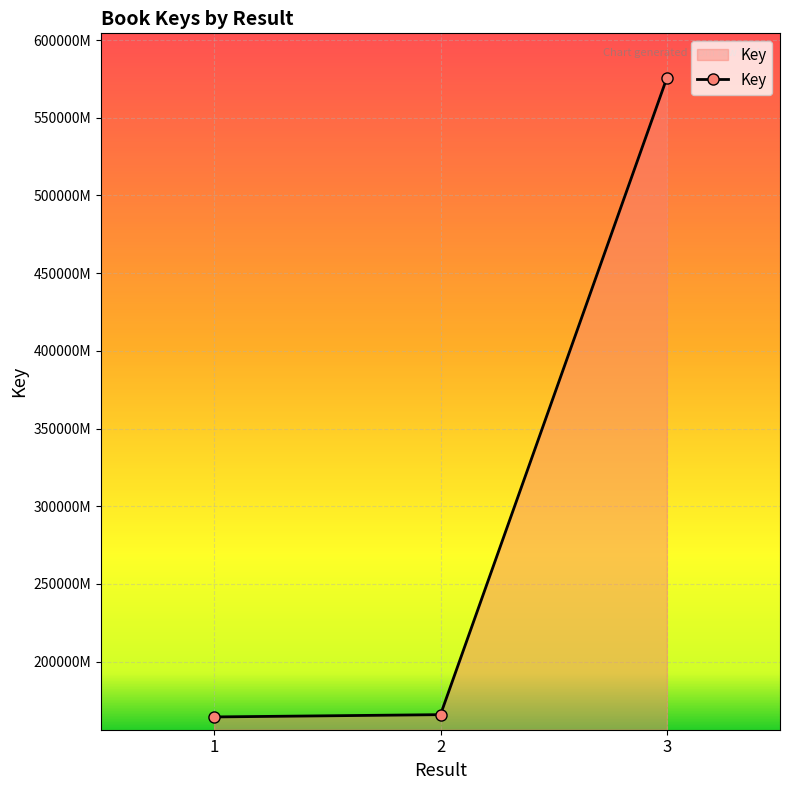

What is the average value?

301969519